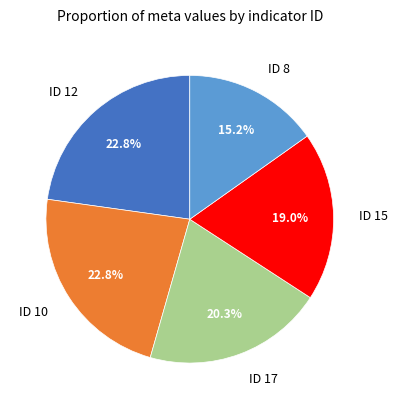

How much of the chart is everything except ID 10?

77.2%